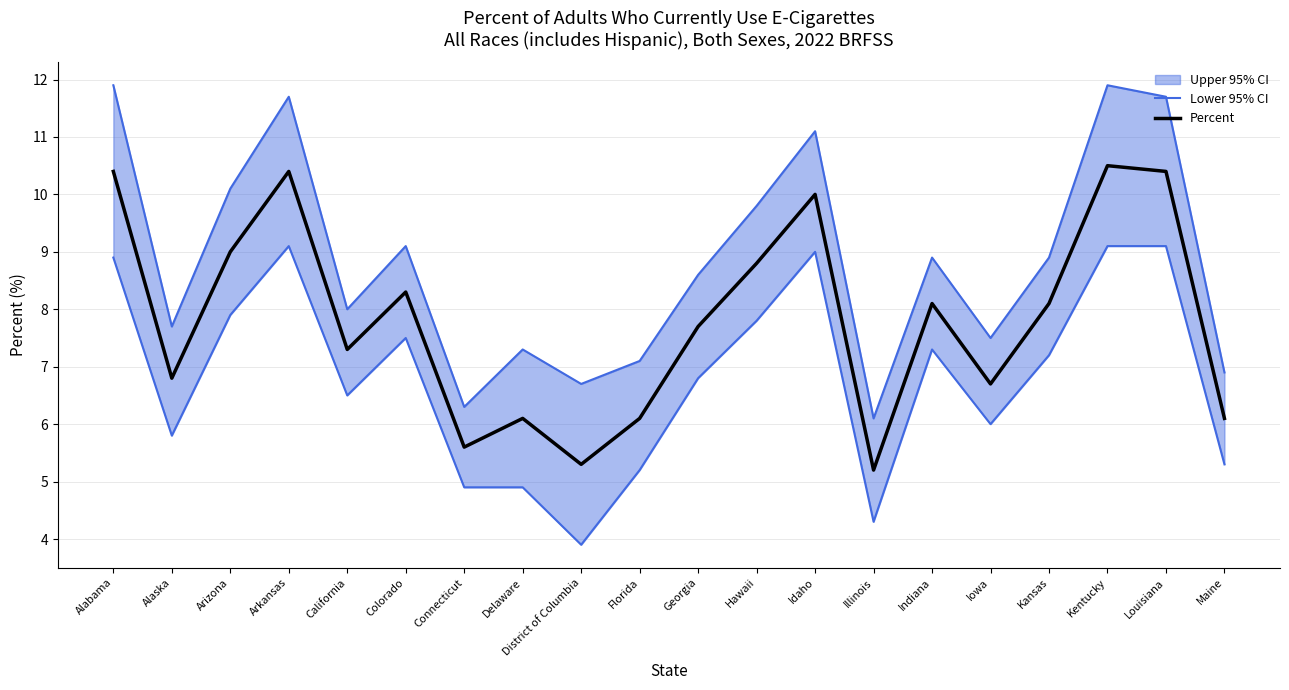

At which category does the chart reach its peak across all series?

Kentucky